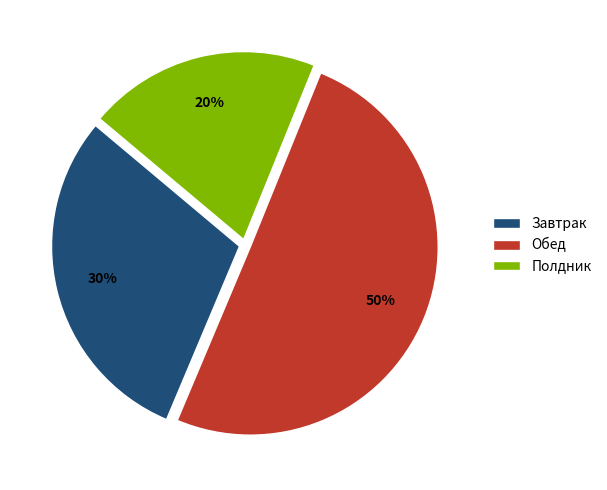

How many segments does this pie chart have?

3